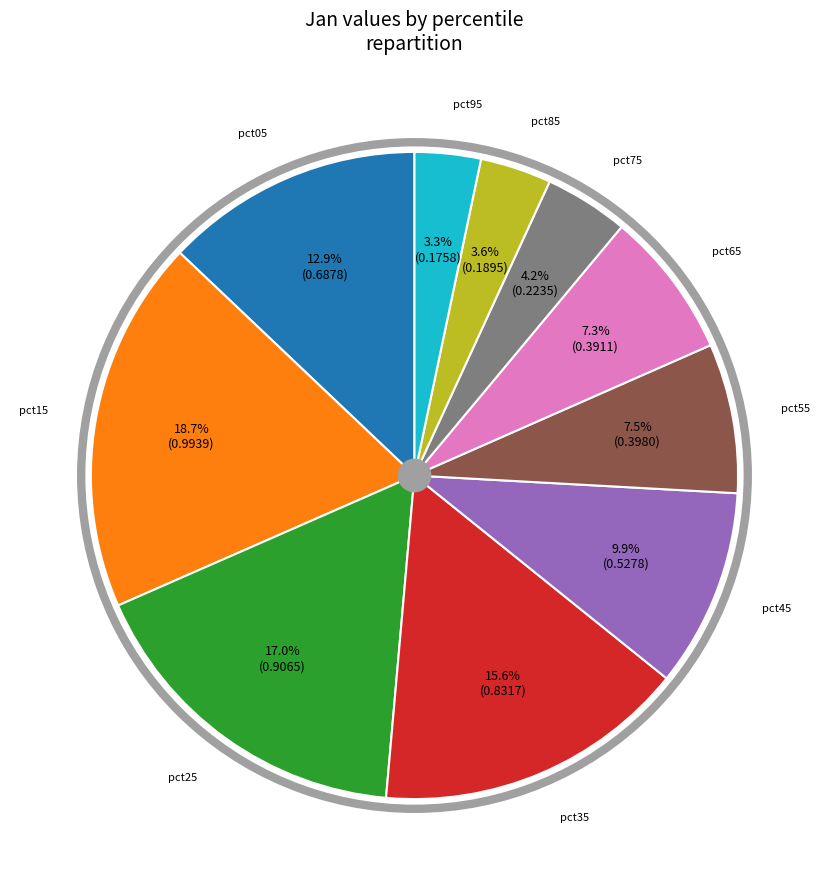

Count the number of slices in the pie.

10